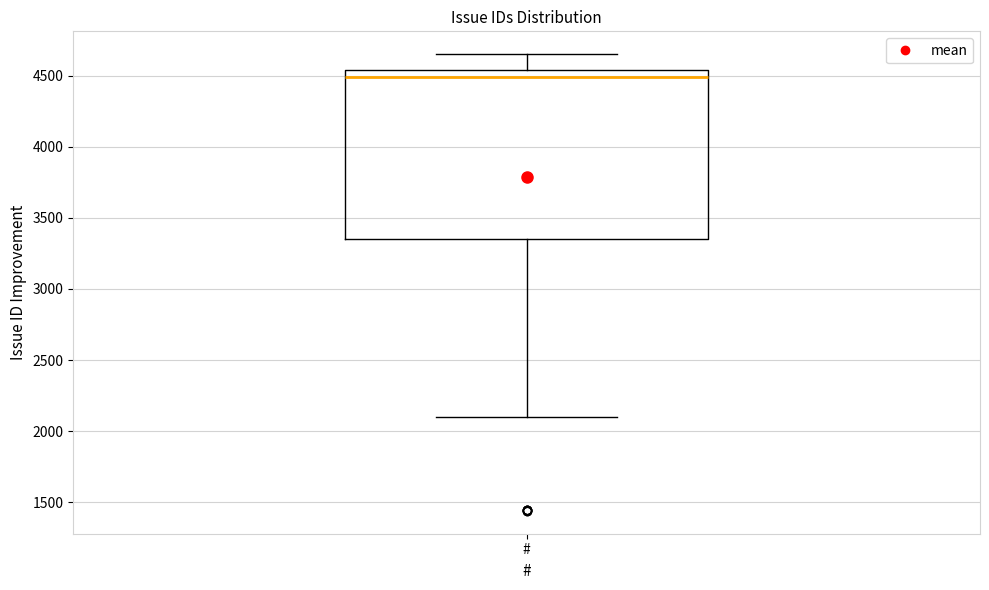

Where is the upper edge of the box for # on the y-axis? The values are not printed on the chart, so give them approximately, as read against the axis.

4550